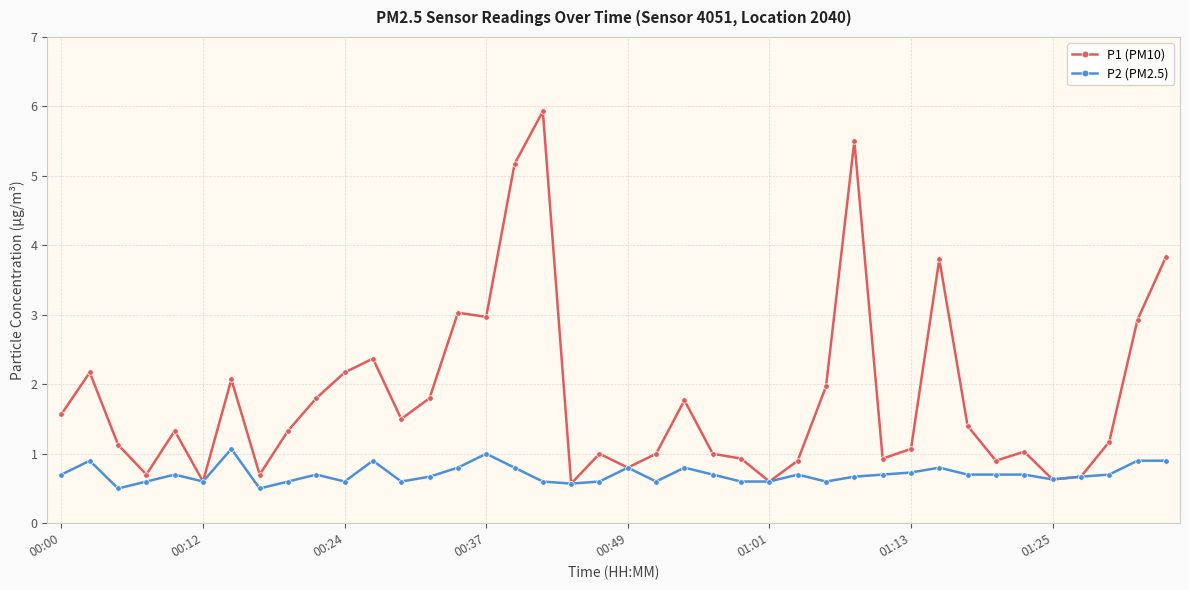

List the series in order of their peak value, highest first.

P1 (PM10), P2 (PM2.5)